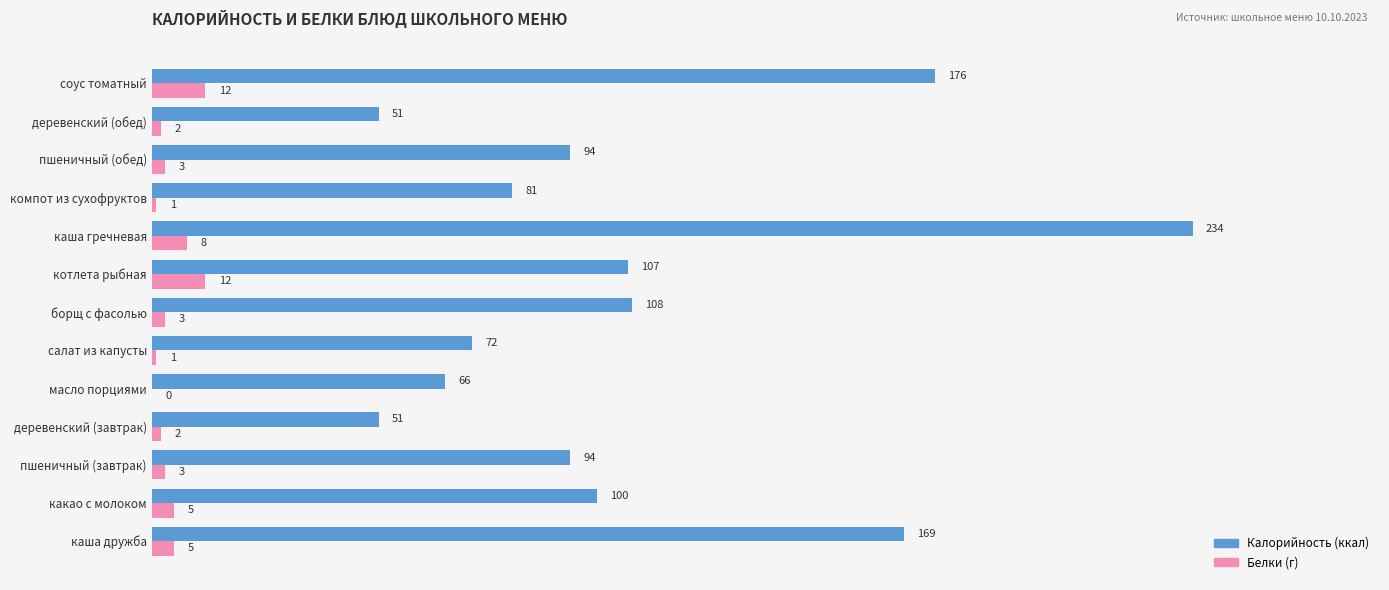

Which category has the highest value across all series?

каша гречневая